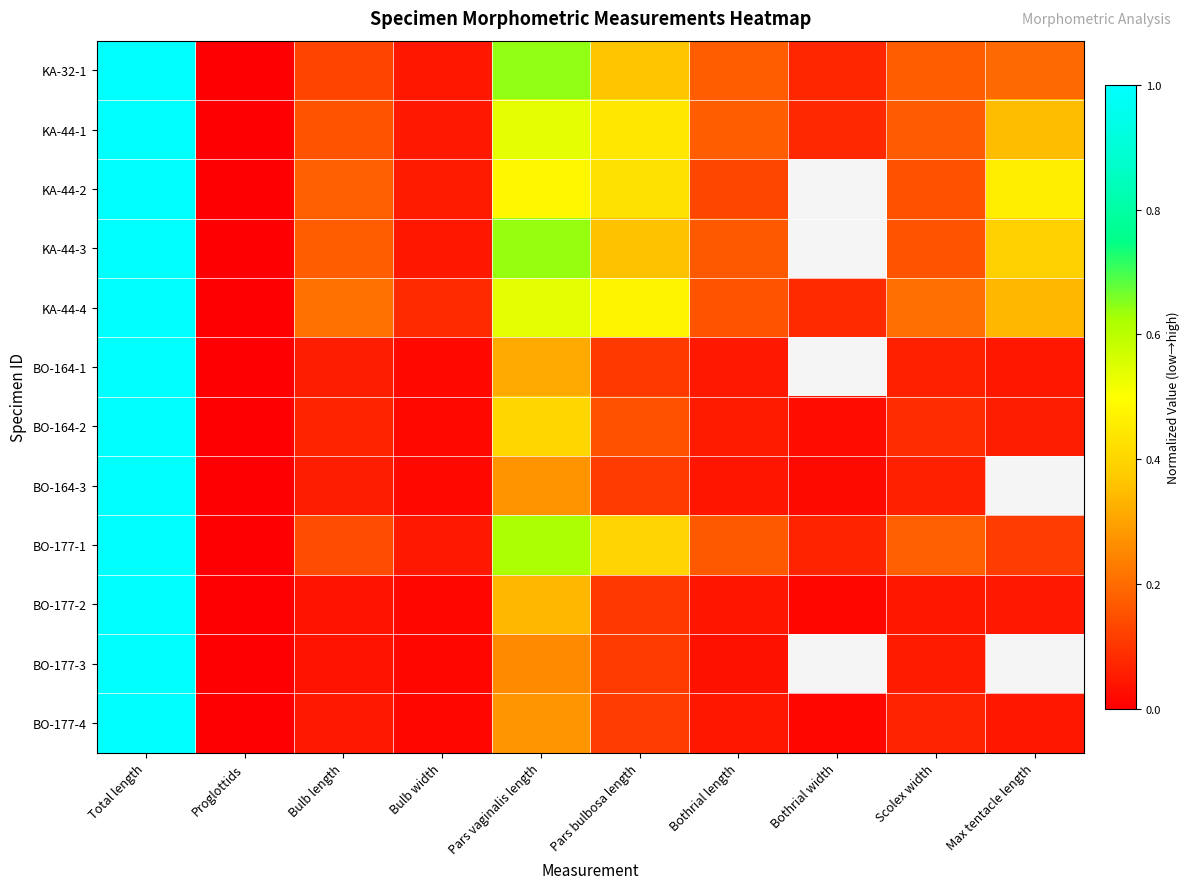

What is the difference between the second highest and minimum values in the KA-44-4 series?

0.5